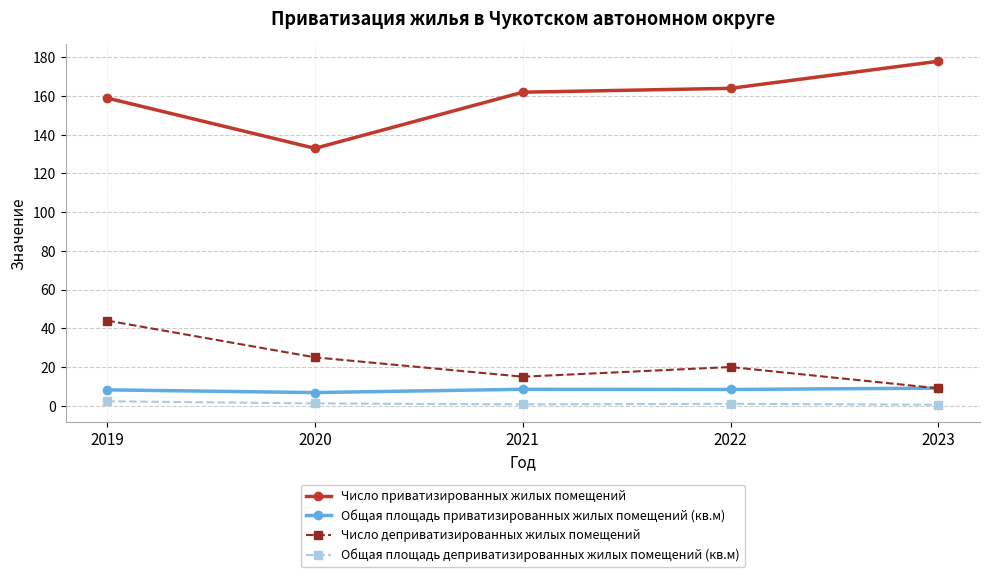

What is the difference between the second highest and minimum values in the Число деприватизированных жилых помещений series?

16.0